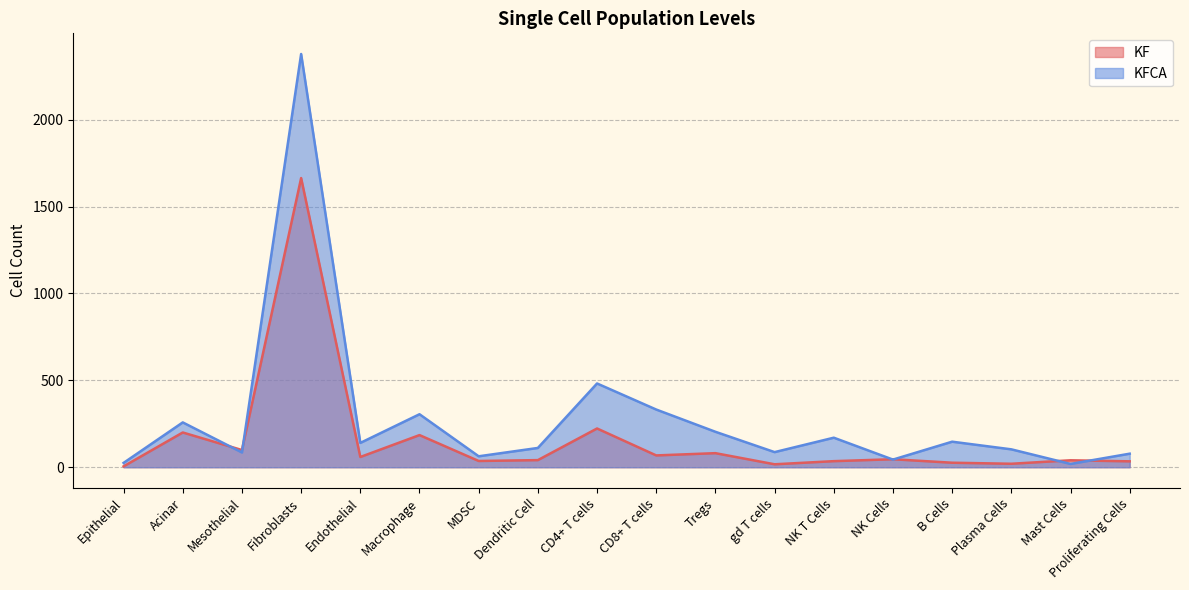

Which series has the widest spread of values?

KFCA